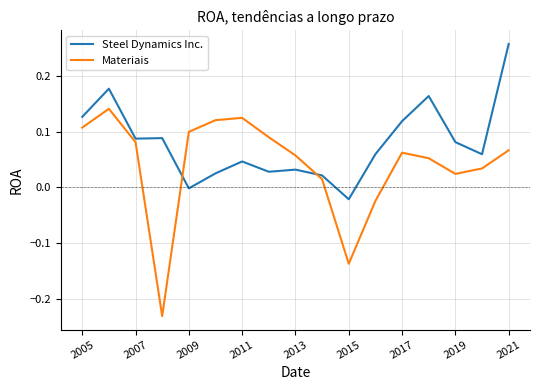

Rank the series by their maximum value, from lowest to highest.

Materiais, Steel Dynamics Inc.